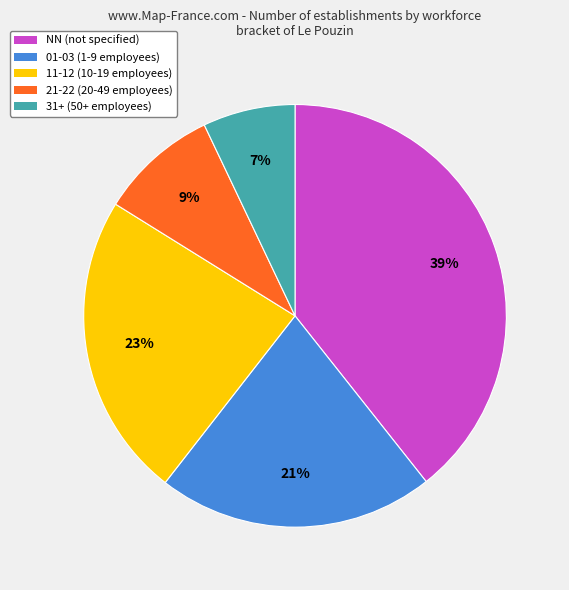

To the nearest percent, what is the difference between the largest and smallest slice percentages?

32%